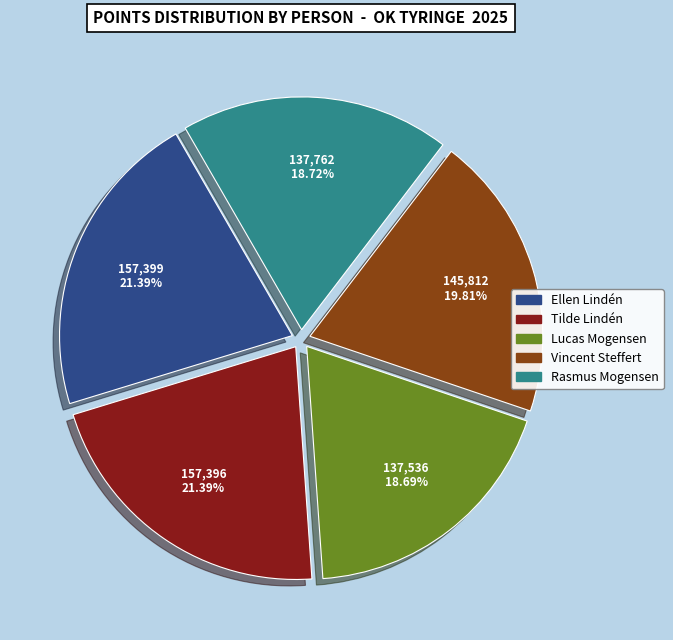

Approximately how many times larger is the value at Tilde Lindén compared to Vincent Steffert?

1.1